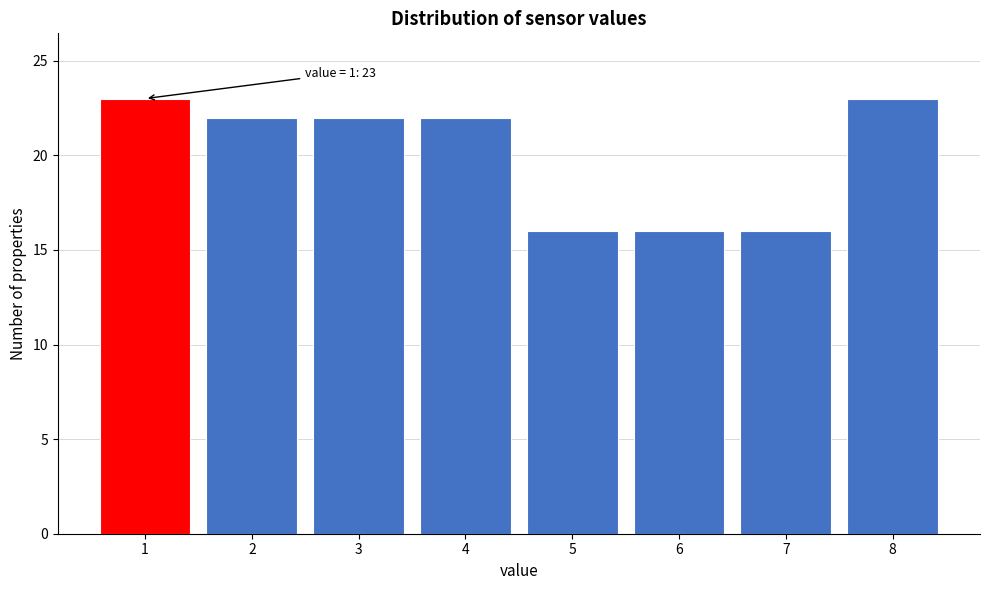

Reading left to right, transcribe all the data shown in this chart.

23	22	22	22	16	16	16	23